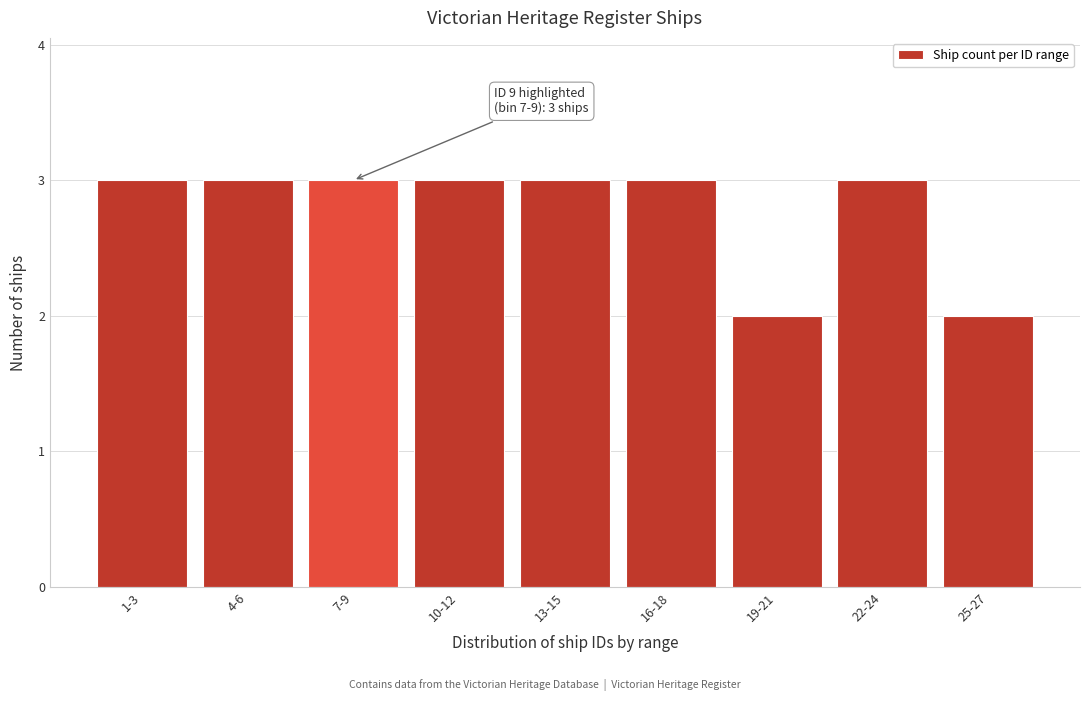

Reading left to right, what are all the values shown in this chart?

3	3	3	3	3	3	2	3	2